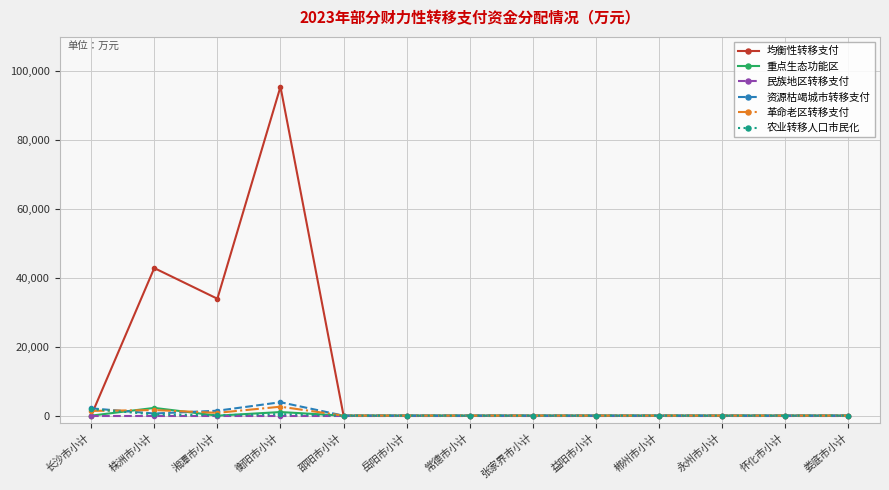

At which category is the sum across all series the highest?

衡阳市小计